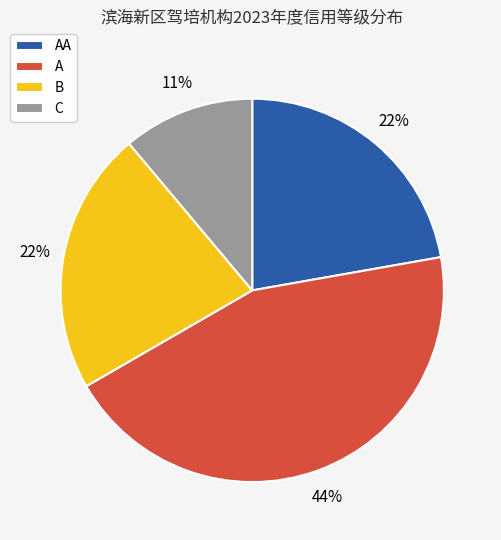

Approximately how many times larger is the value at A compared to AA?

2.0